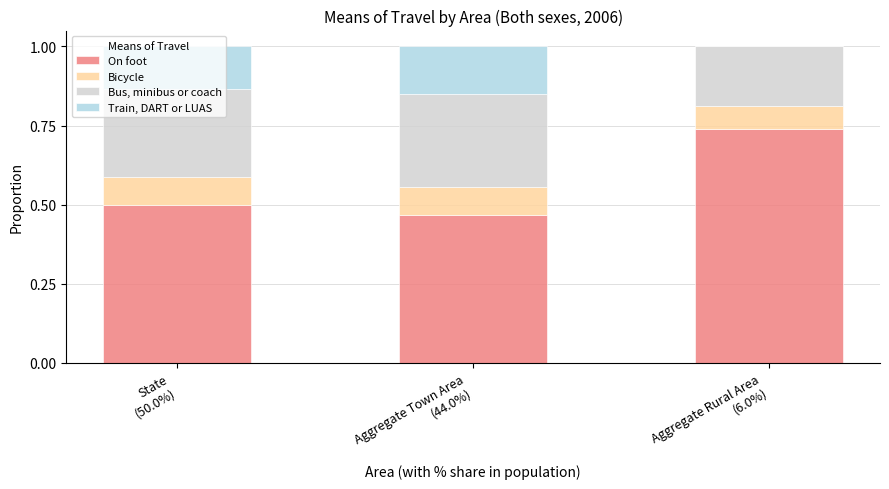

What is the sum of all On foot values?

1.7